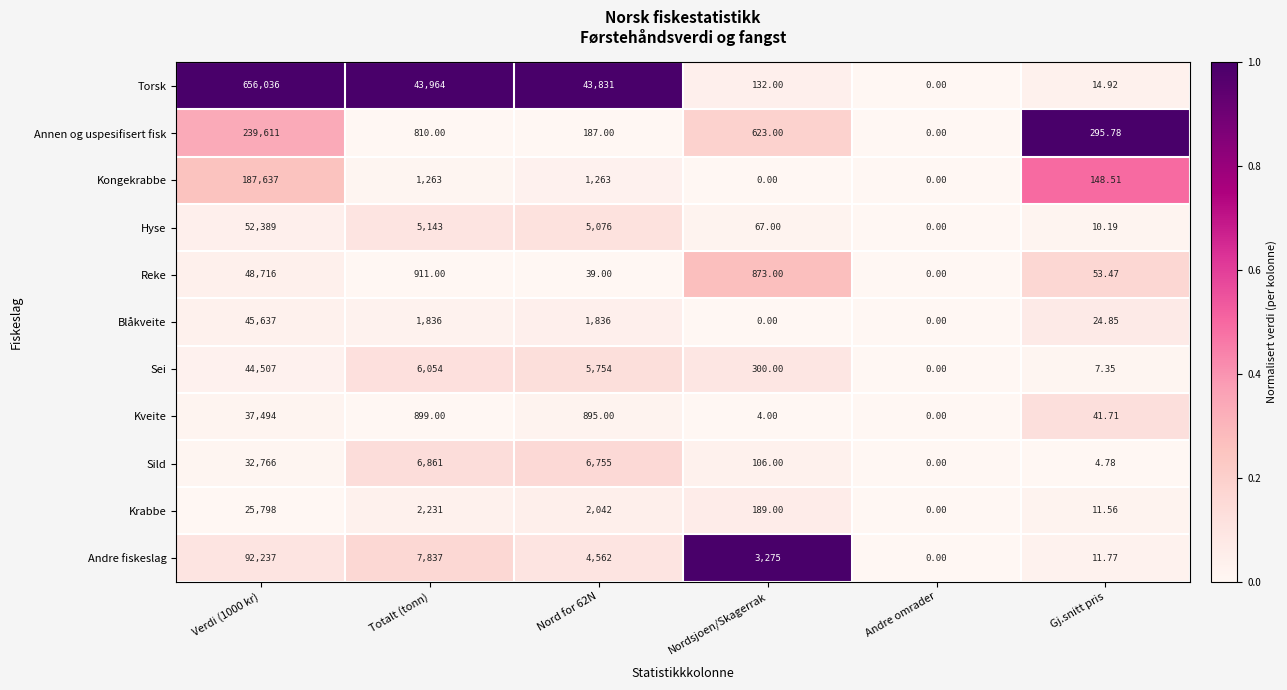

List the series in order of their peak value, highest first.

Torsk, Annen og uspesifisert fisk, Kongekrabbe, Andre fiskeslag, Hyse, Reke, Blåkveite, Sei, Kveite, Sild, Krabbe